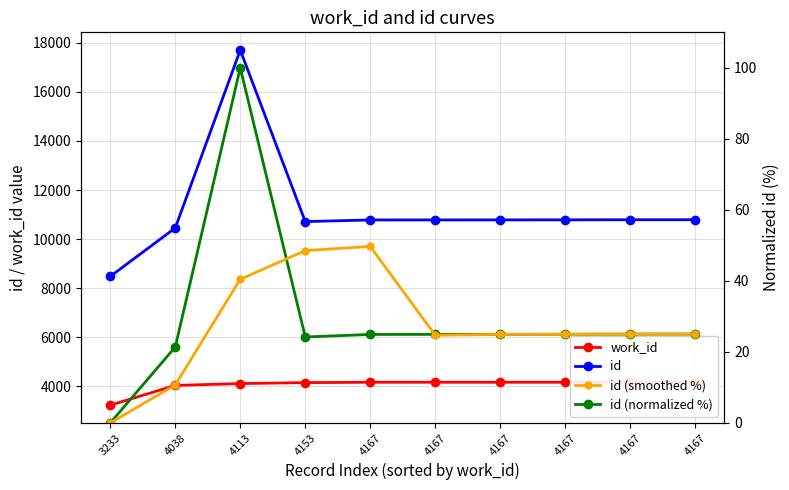

Where is id (smoothed %) nearest to the value 24?

4167